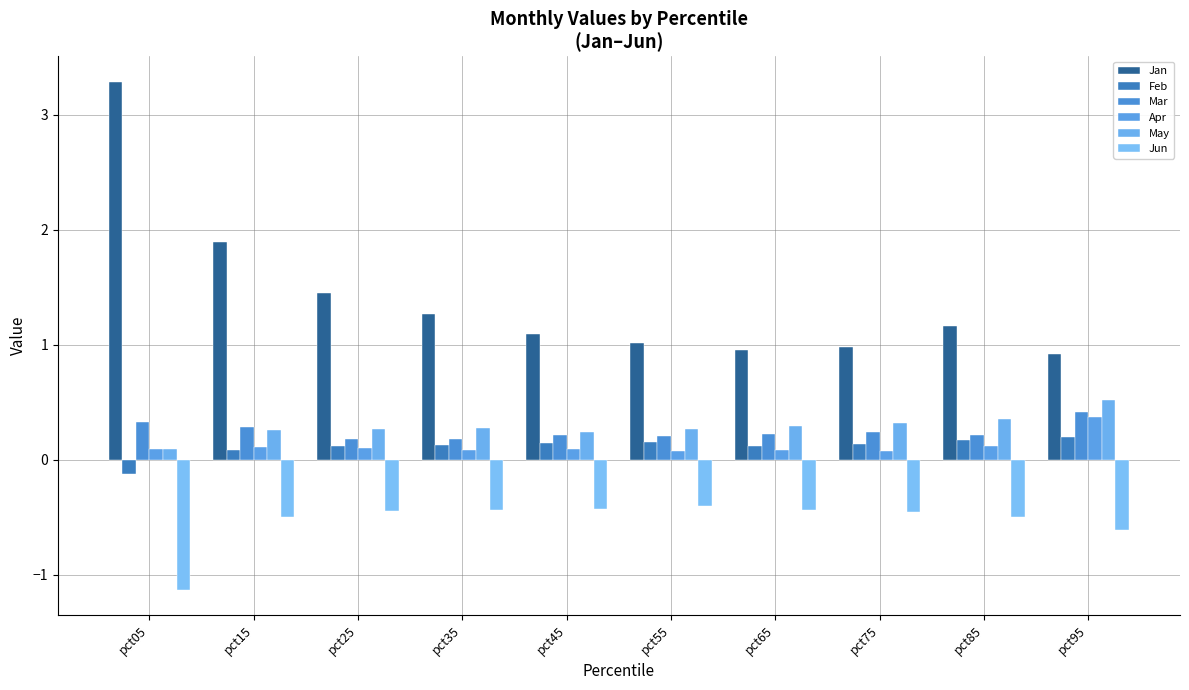

Count the number of data series in this chart.

6